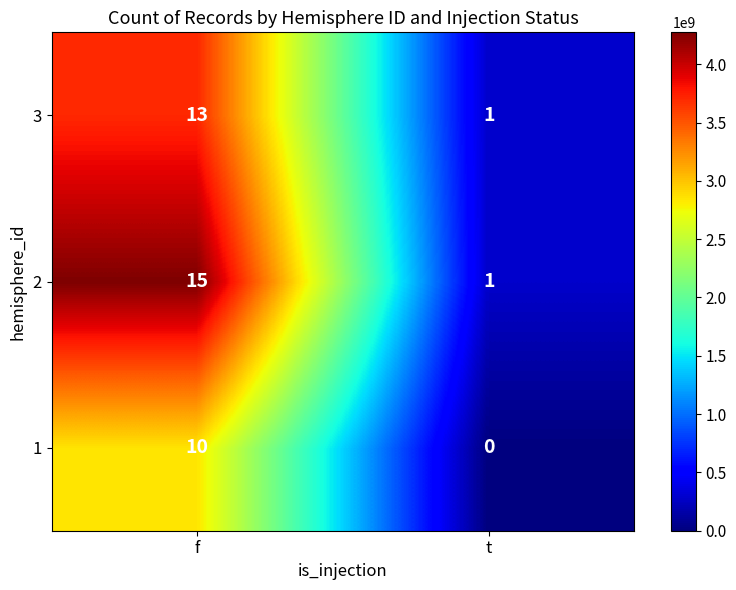

Which series has the widest spread of values?

2